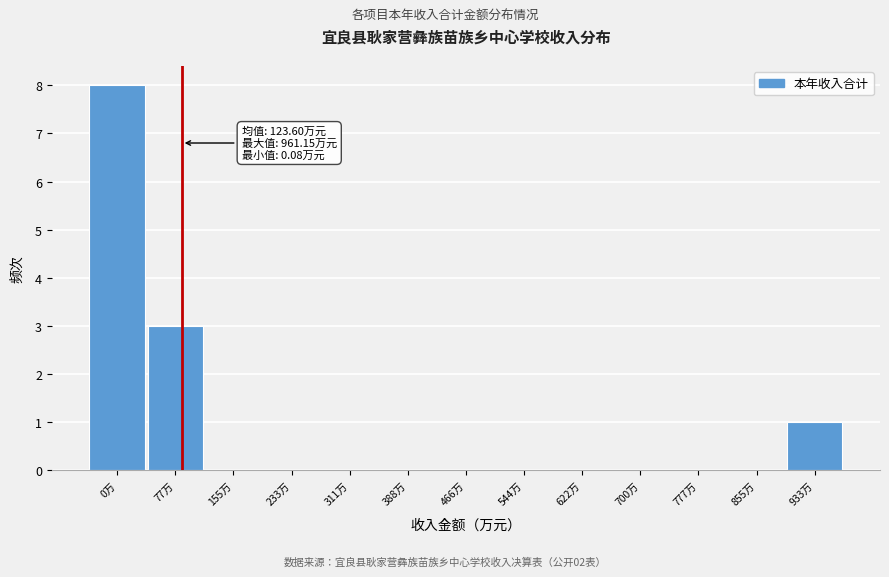

Reading right to left, list all the values displayed in this chart.

933万=1	855万=0	777万=0	700万=0	622万=0	544万=0	466万=0	388万=0	311万=0	233万=0	155万=0	77万=3	0万=8